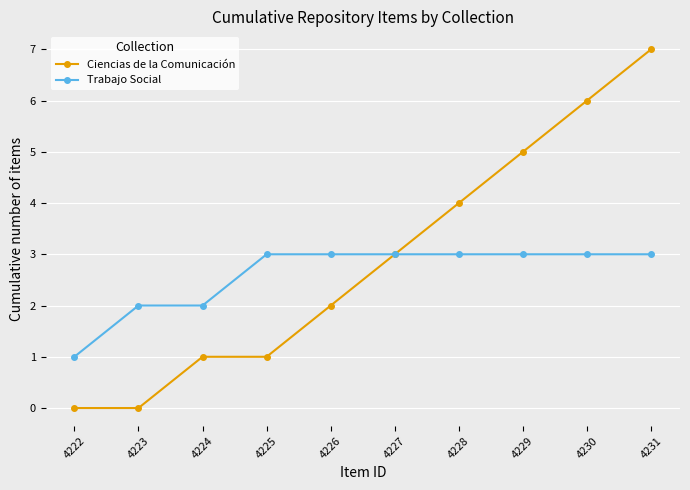

What is the value of the Ciencias de la Comunicación point at the 10th from the left?

7